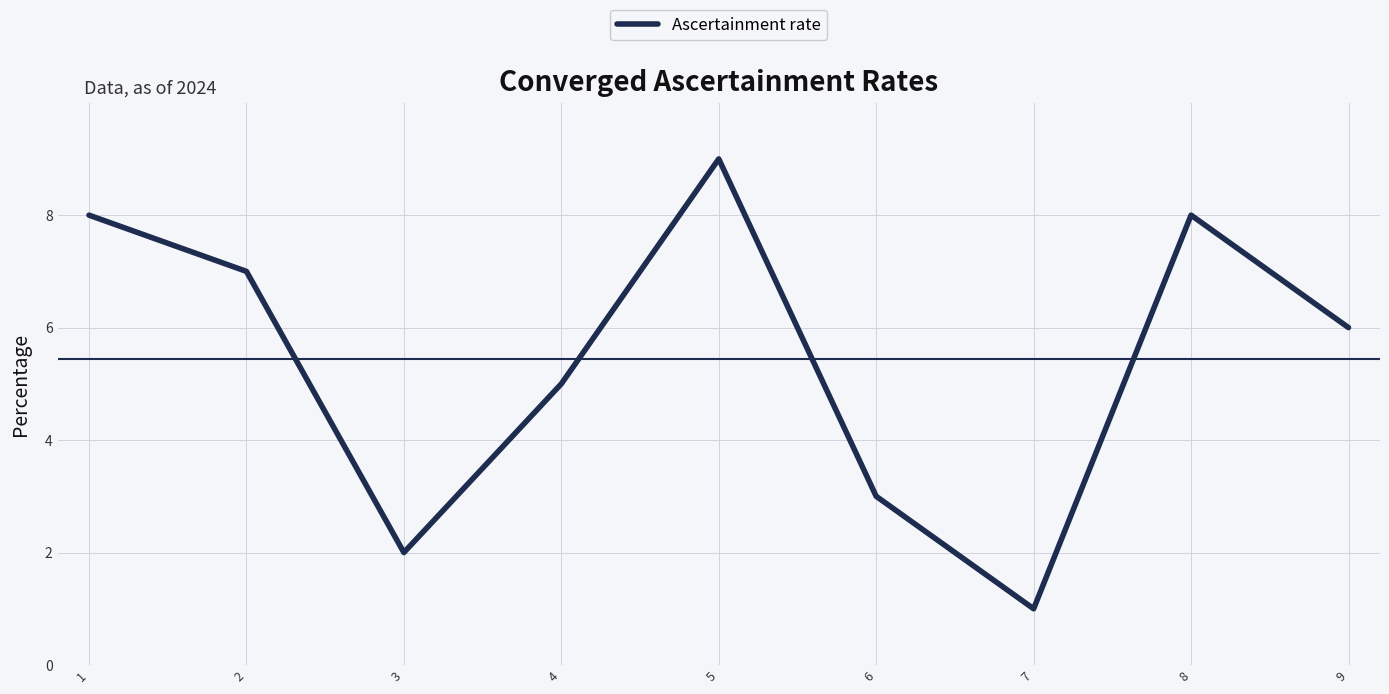

How many series are shown in this chart?

1